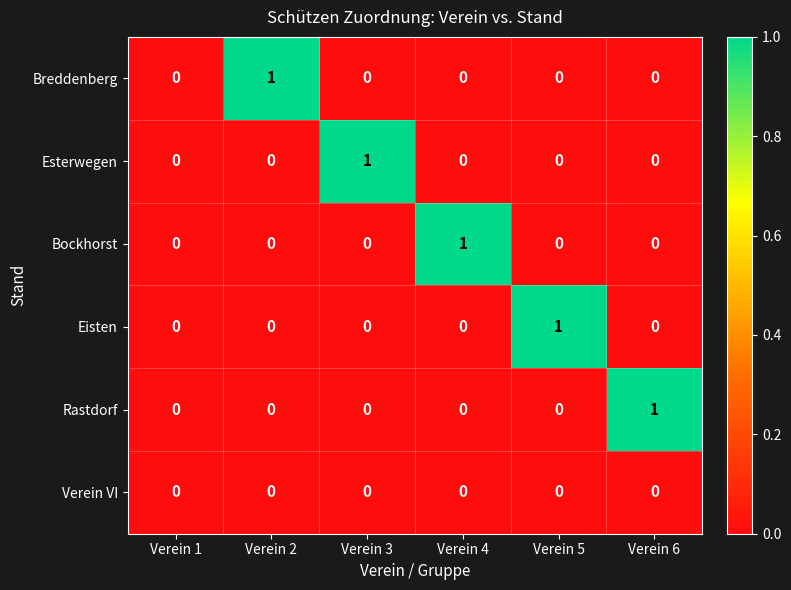

Which category has the highest value in the Esterwegen series?

Verein 3